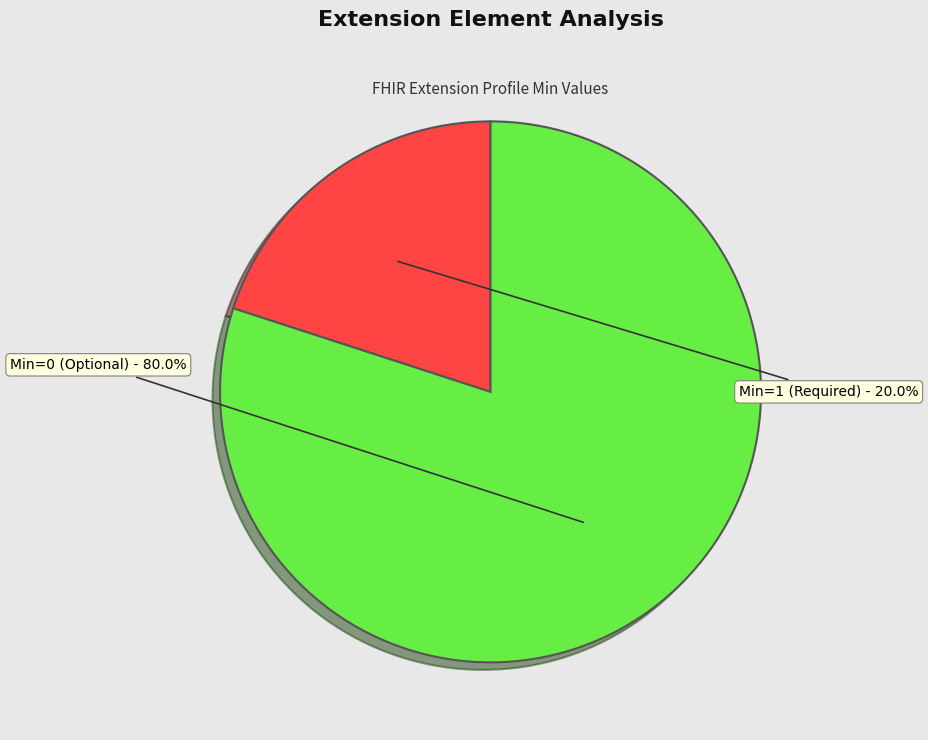

Rank the categories by value from lowest to highest.

Min=1 (Required), Min=0 (Optional)